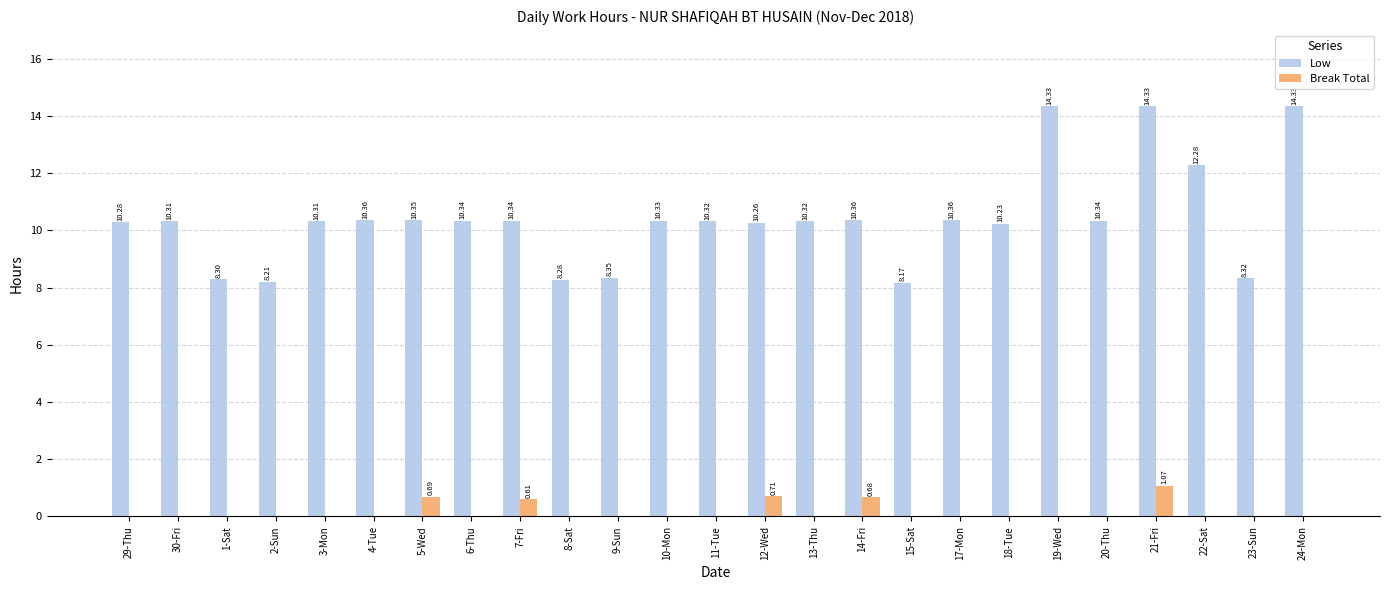

Which series has the largest total across all categories?

Low